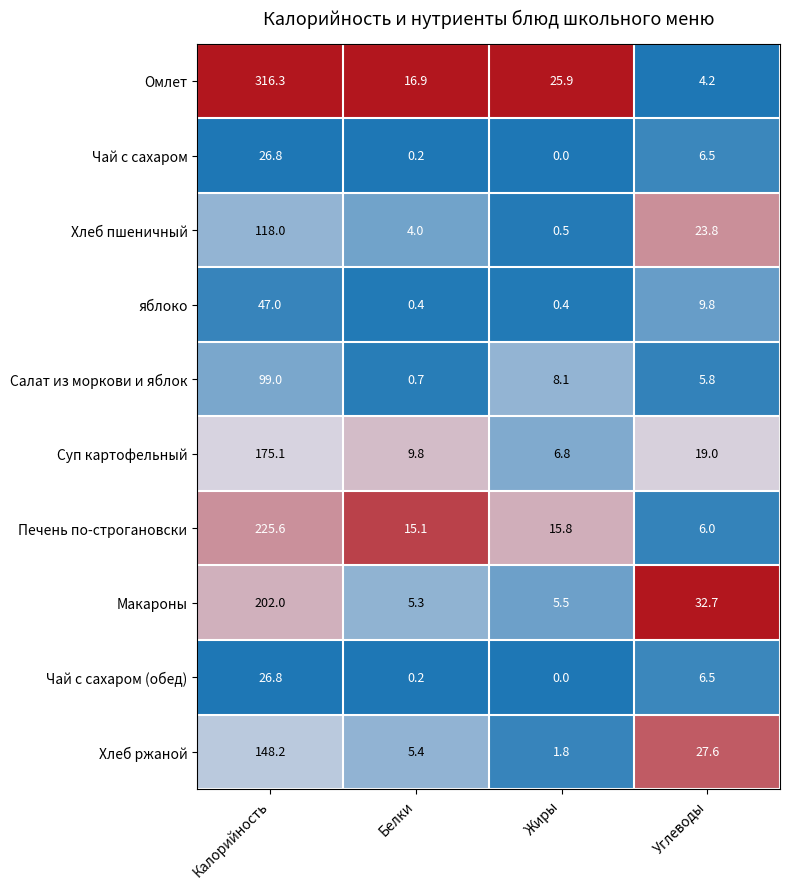

Is it true that Хлеб ржаной equals 148.2 at Калорийность?

True